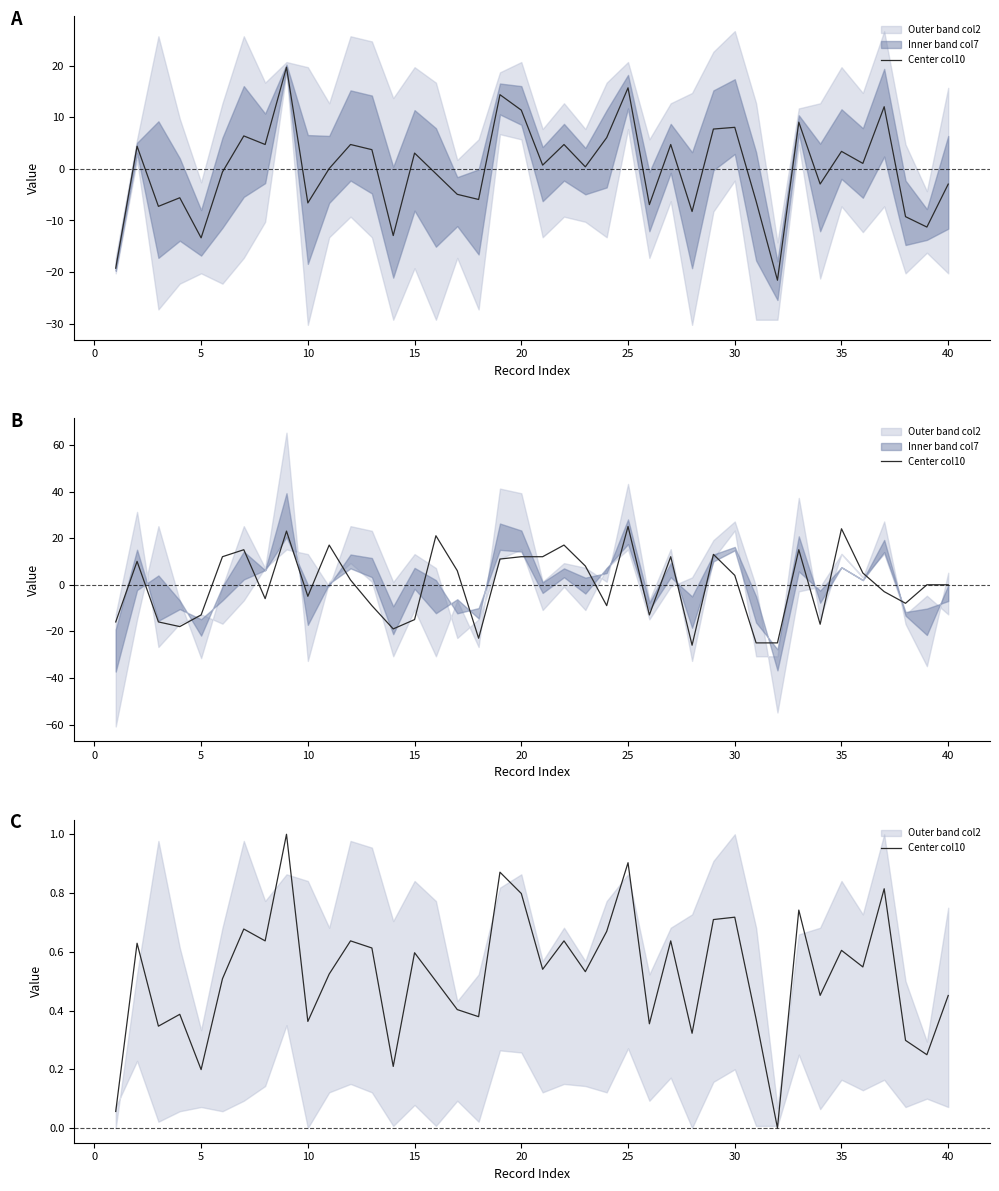

What is the value of the 15th point from the left?

0.6